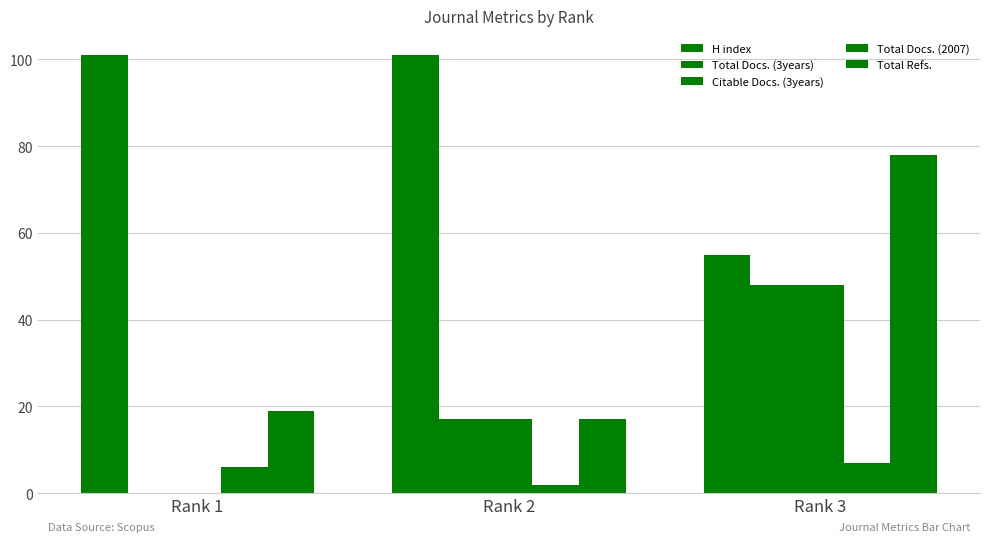

How many data points does each series have?

3